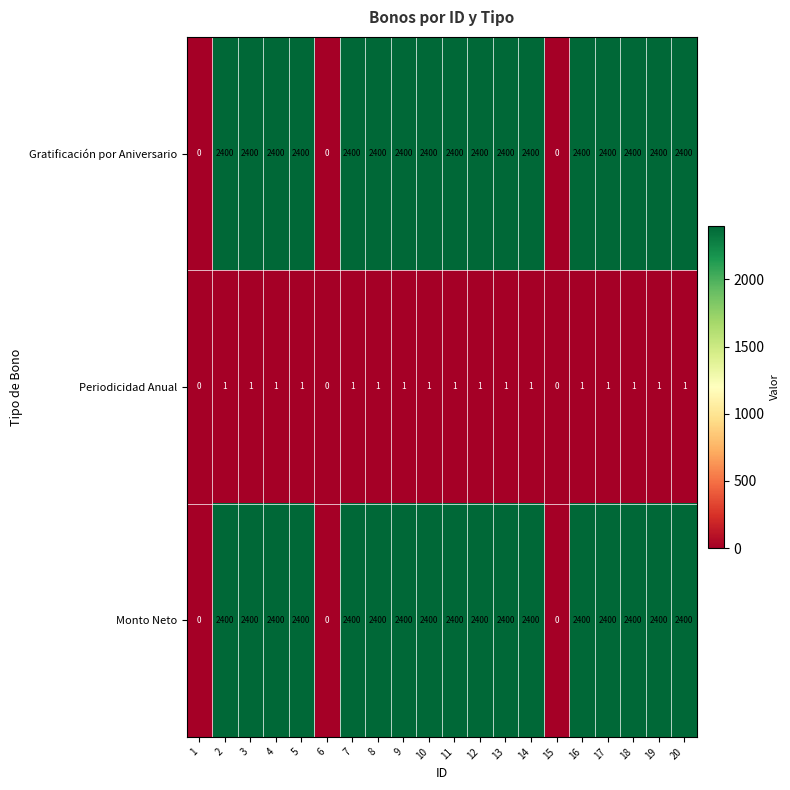

What value does the Gratificación por Aniversario series have at 9, to the nearest 100?

2400